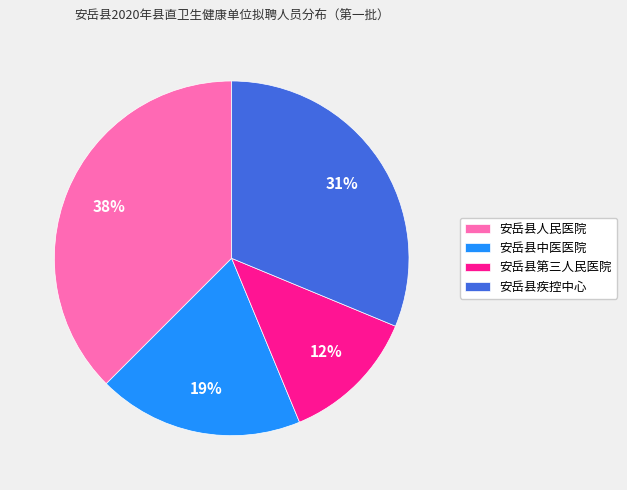

To the nearest percent, what percentage of the pie is 安岳县疾控中心?

31%